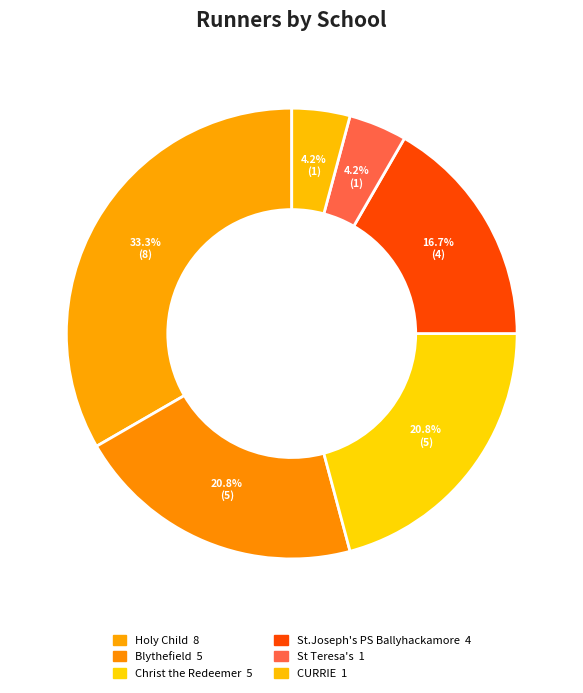

Which category has the smallest portion of the pie?

St Teresa's